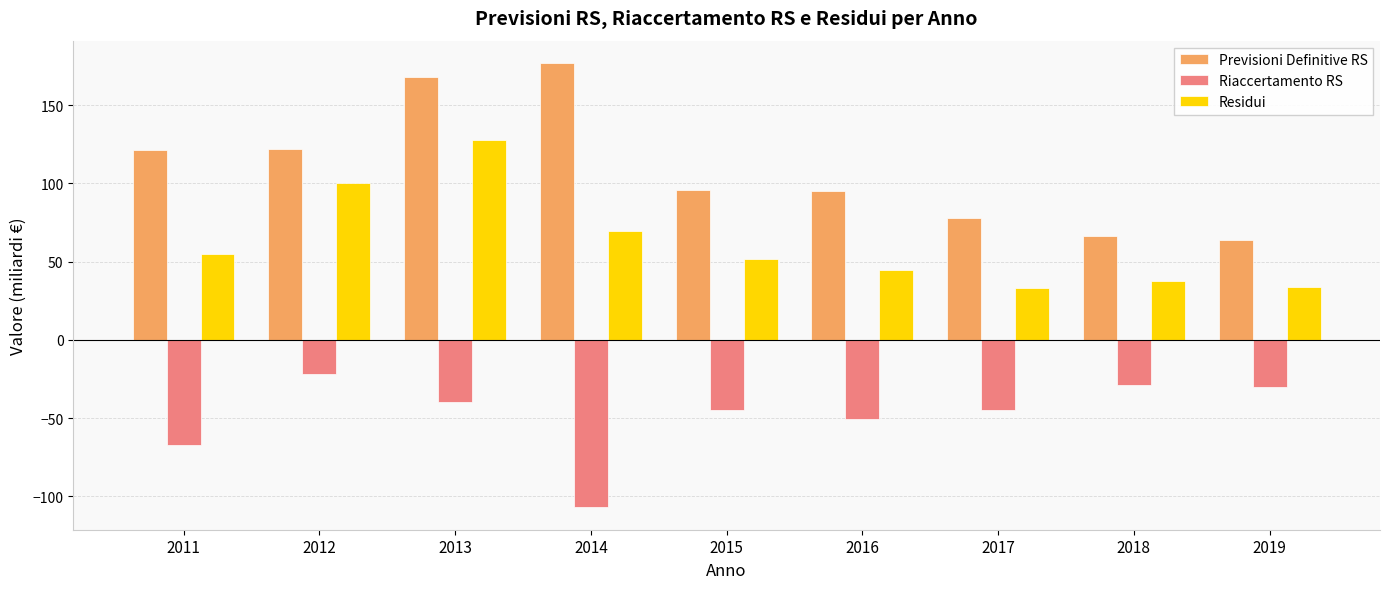

List the series in order of their overall mean, lowest first.

Riaccertamento RS, Residui, Previsioni Definitive RS